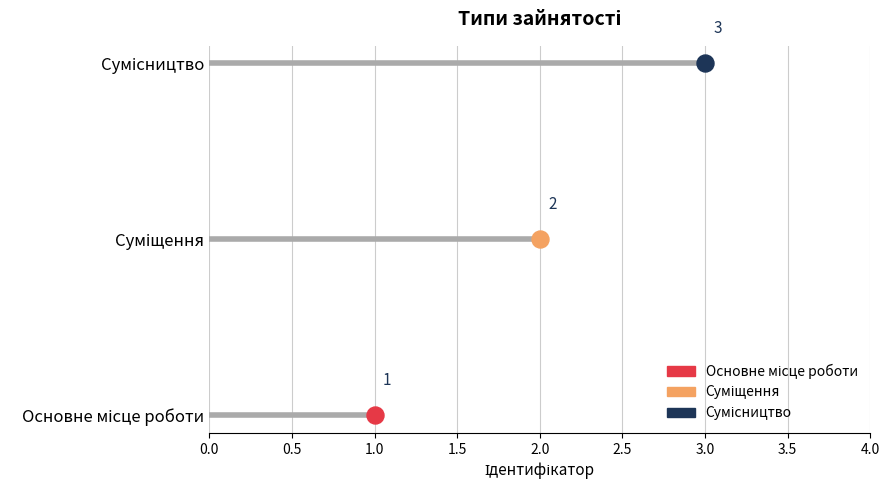

Between Суміщення and Основне місце роботи, which is larger?

Суміщення